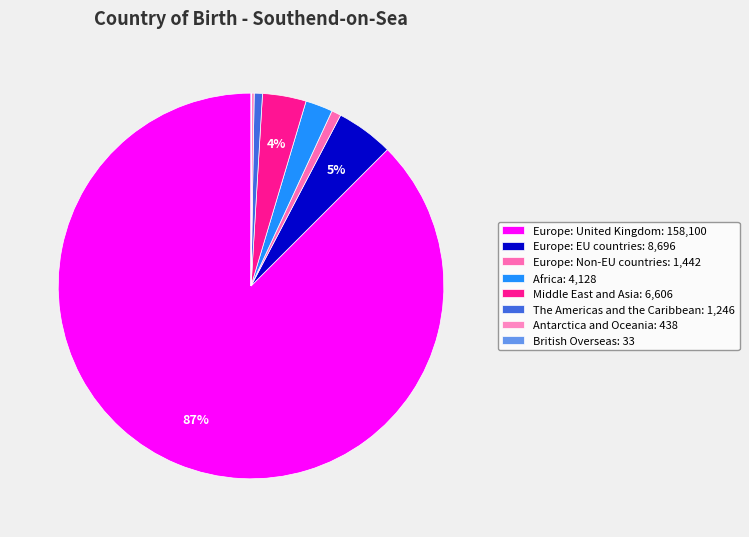

What is the total percentage of Europe: Non-EU countries and British Overseas?

0.8%